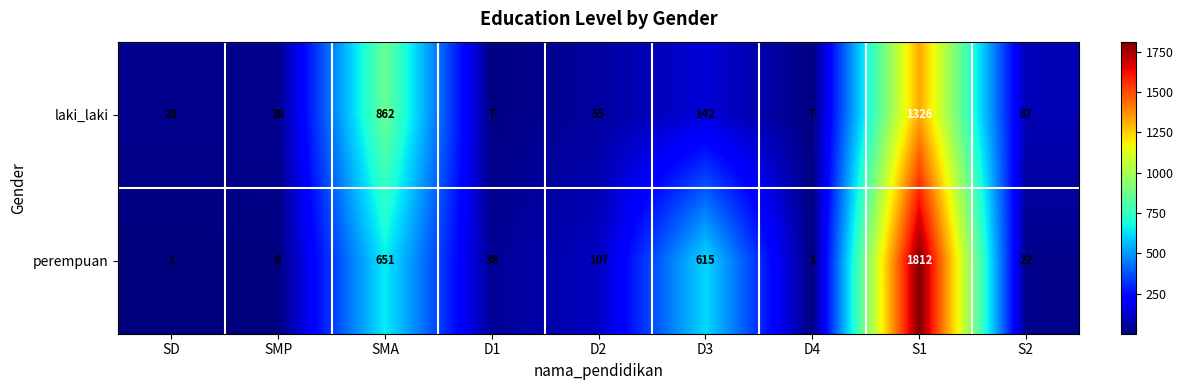

What is the difference between the second highest and minimum values in the laki_laki series?

855